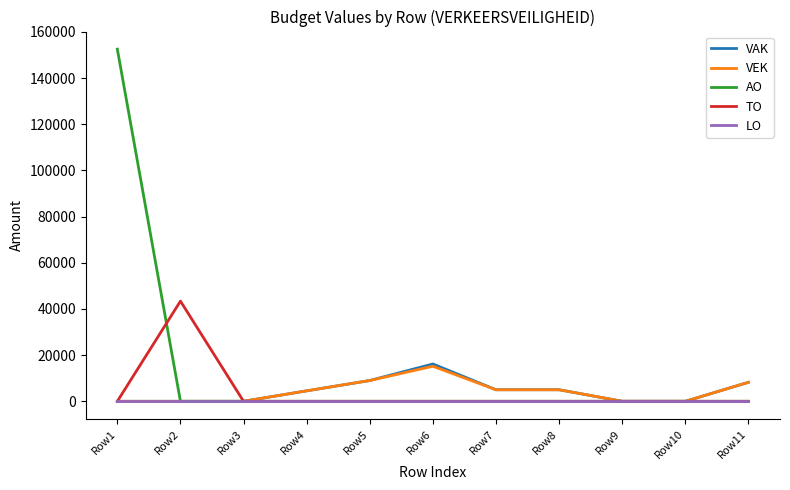

Is the value of AO at Row10 greater than the value of VEK at Row11?

No